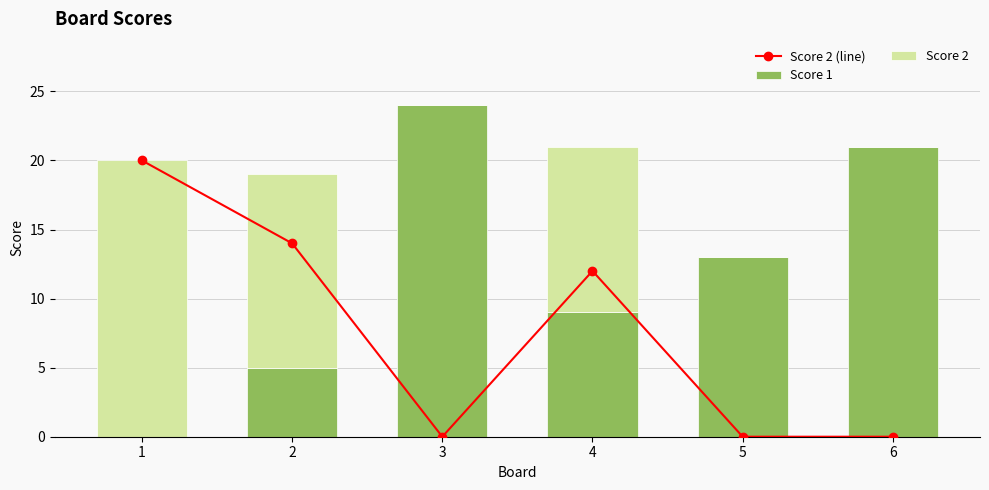

Does the chart contain any negative values?

No